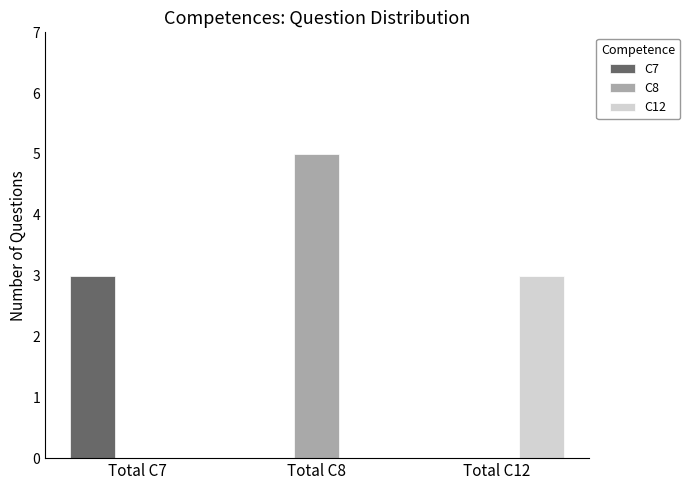

Are the bars grouped side by side (vs. stacked)?

Yes